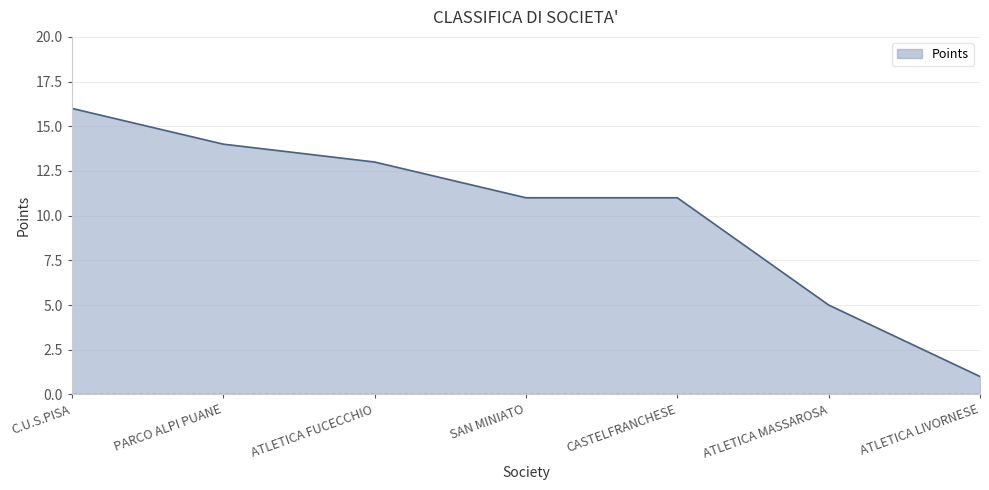

At which category does the chart reach its minimum across all series?

ATLETICA LIVORNESE